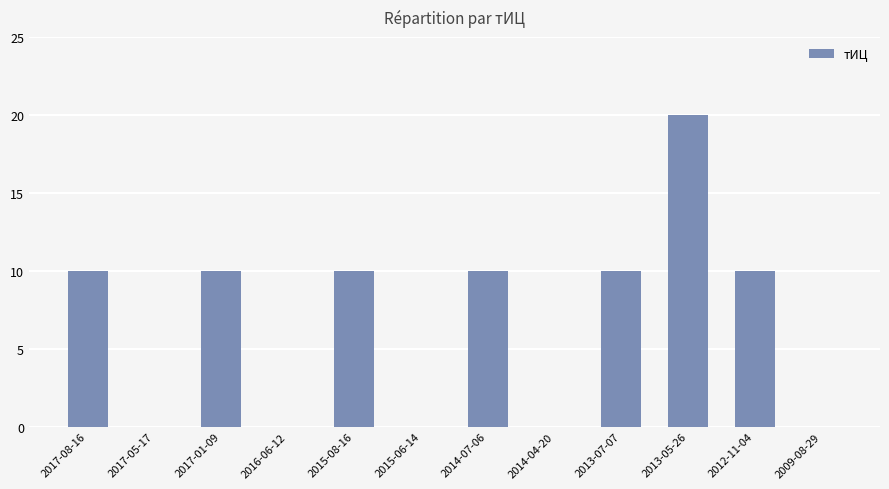

What is the greatest value displayed?

20